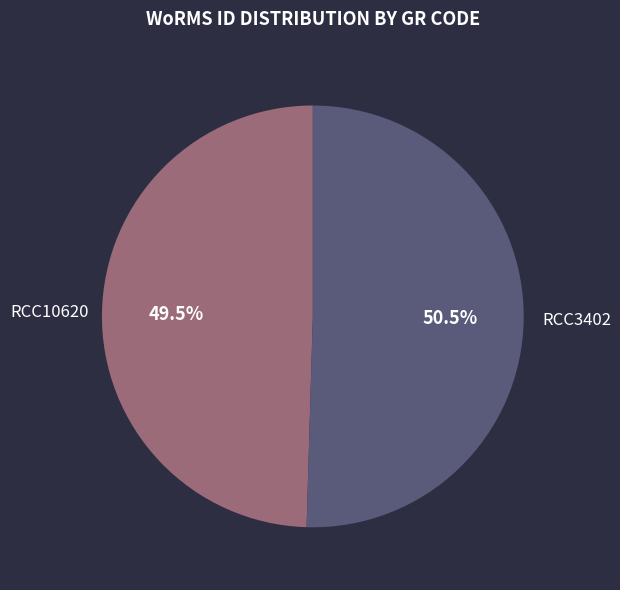

Which has a higher value, RCC3402 or RCC10620?

RCC3402